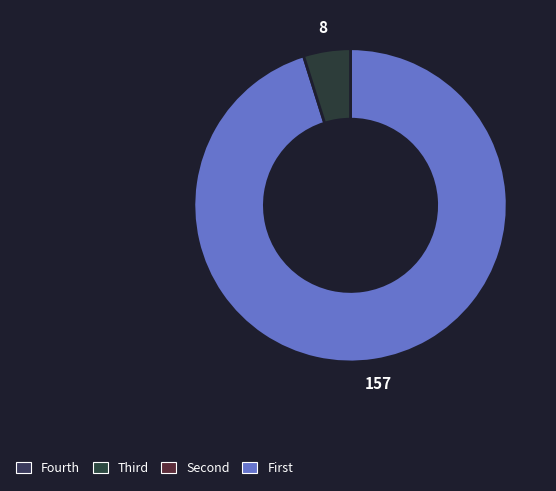

How many slices are in this pie chart?

2